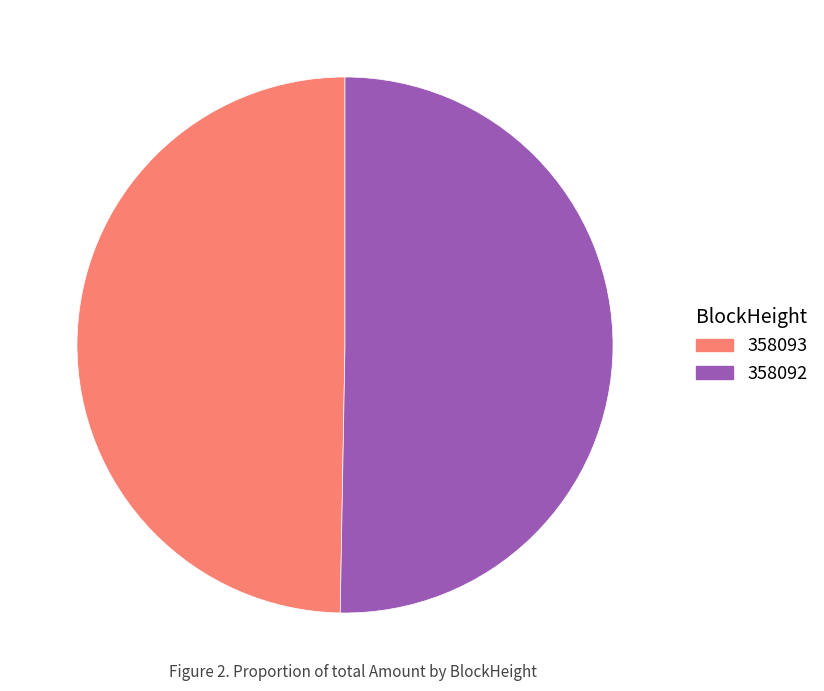

Is 358092 the majority of the pie?

Yes